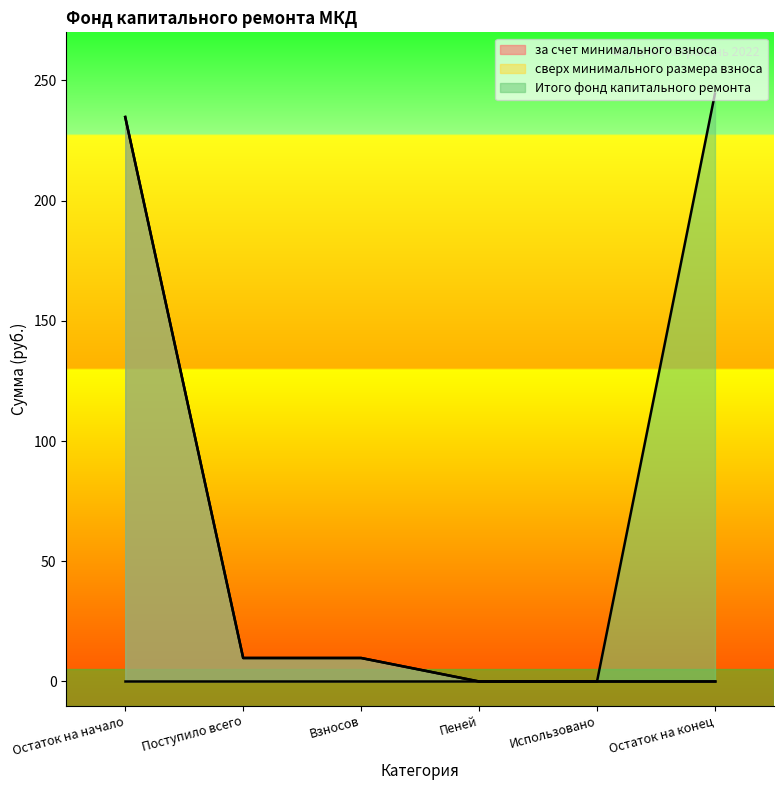

Which series changed the most between Остаток на начало and Поступило всего?

за счет минимального взноса